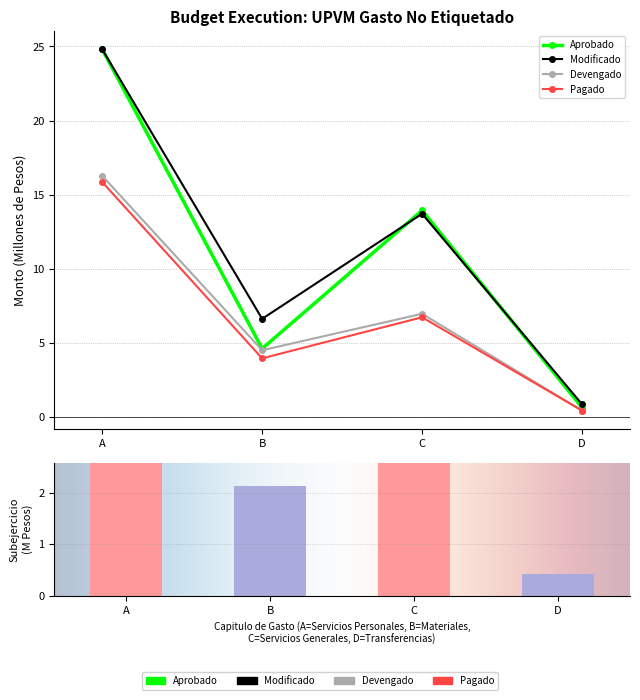

True or false: Modificado has a value of 43.4 at A.

False